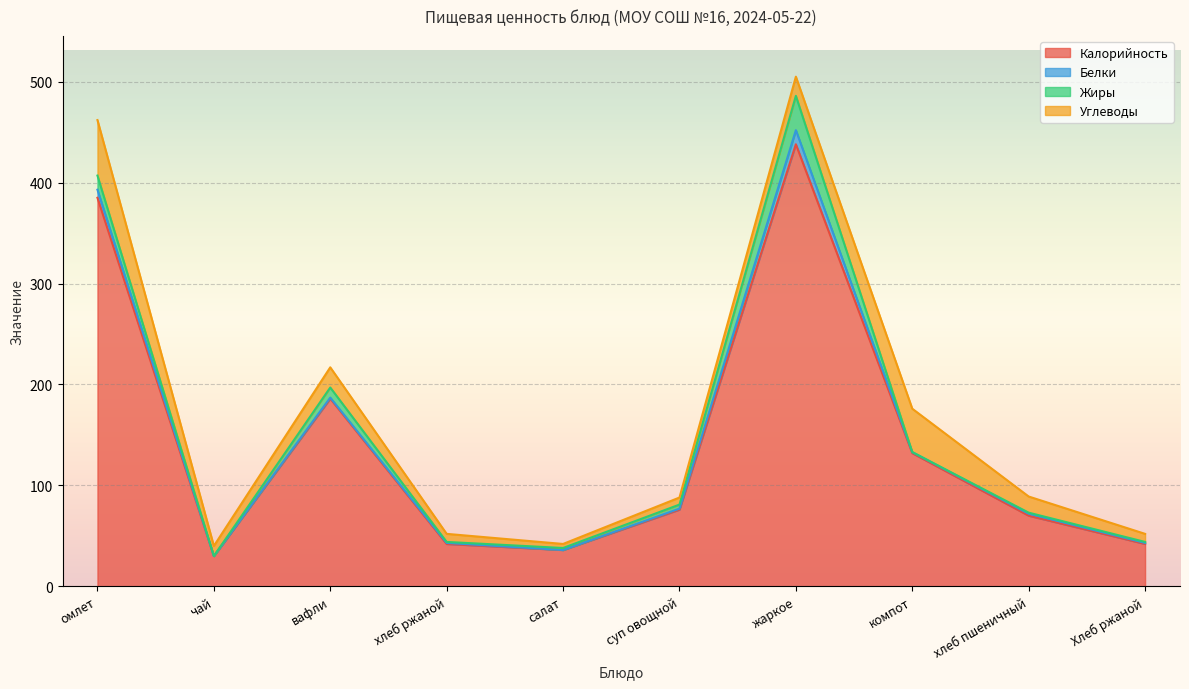

Reading right to left, what are all the values shown in this chart?

Калорийность: 42	70	132	438	76	36	42	186	30	385
Белки: 1	2	1	14	1	0	1	1	0	8
Жиры: 1	1	0	34	4	2	1	10	0	14
Углеводы: 8	16	43	19	7	4	8	20	10	55